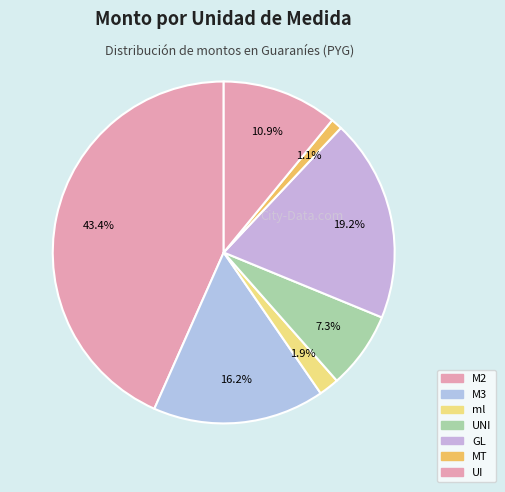

How many segments does this pie chart have?

7